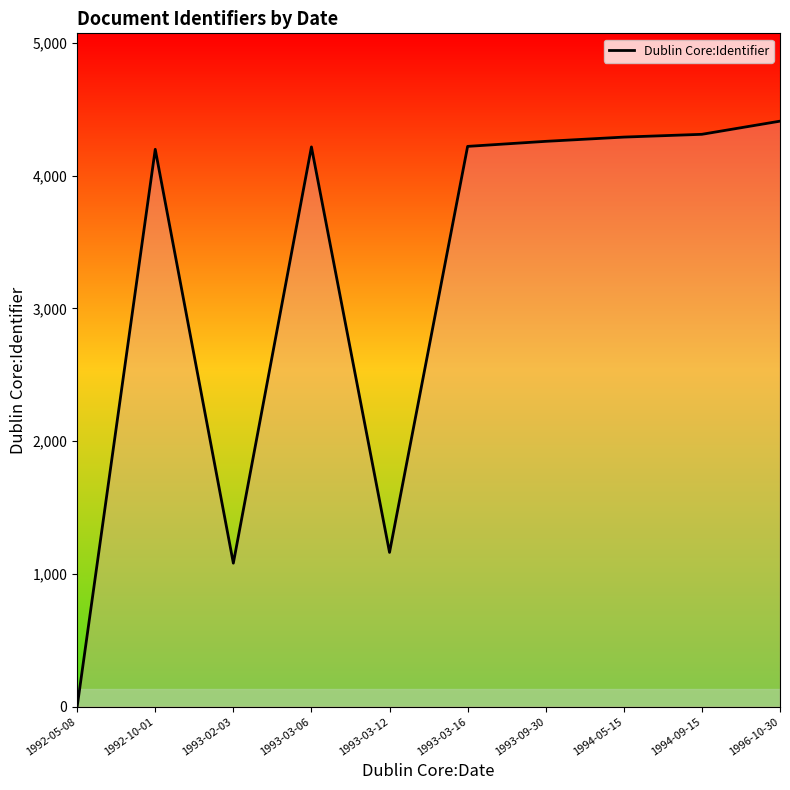

What is the greatest value displayed?

4410